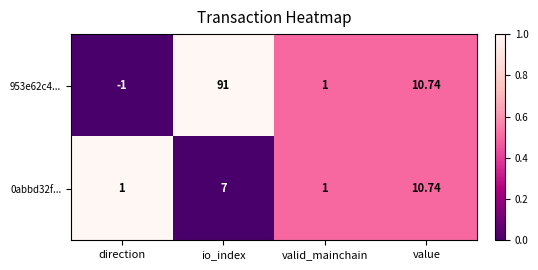

At which category is the sum across all series the highest?

io_index